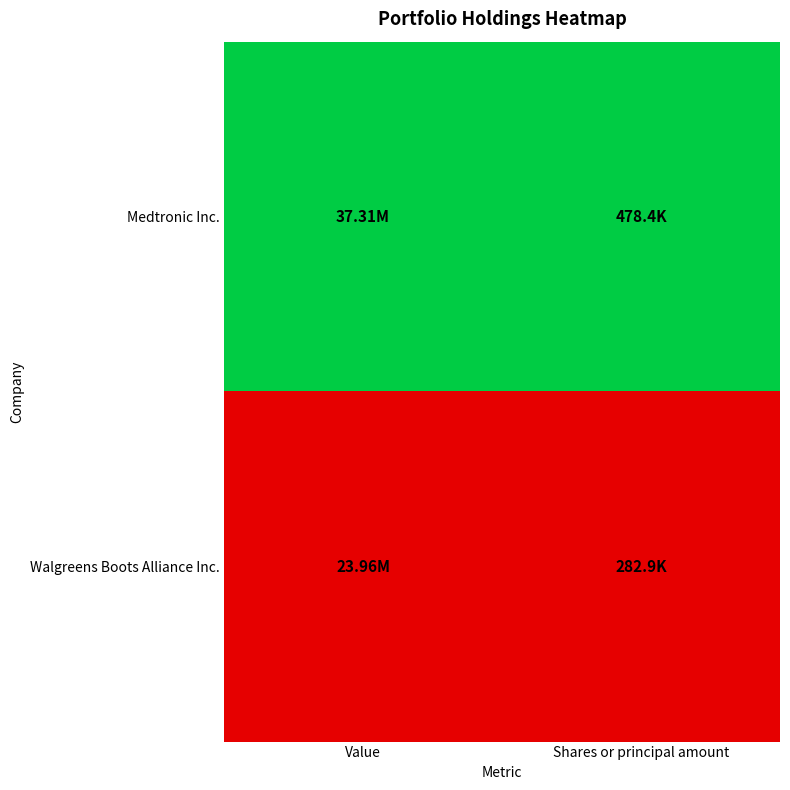

Count the number of data series in this chart.

2